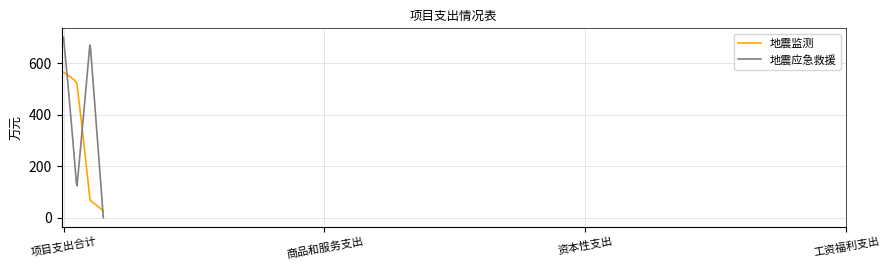

Which series has the largest range (max minus min)?

地震应急救援